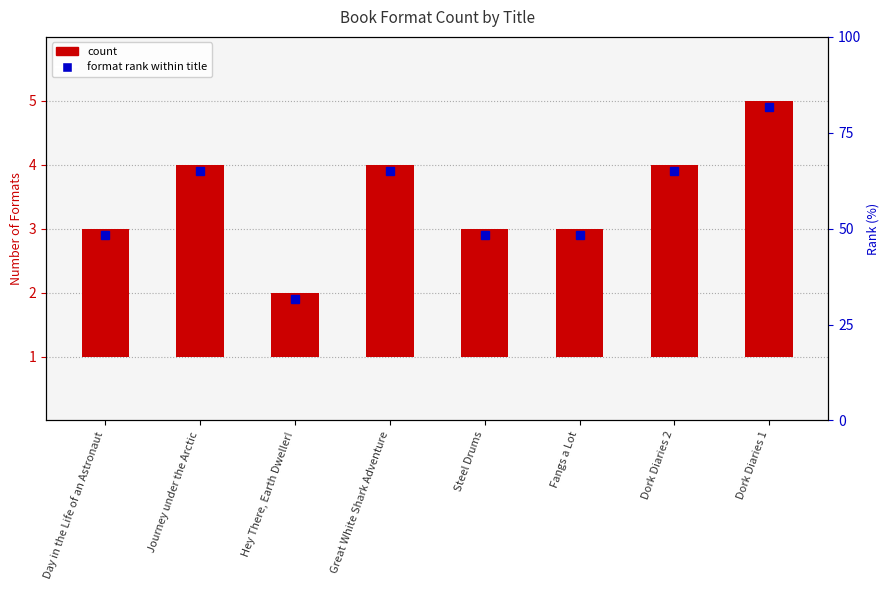

Between Hey There, Earth Dweller! and Dork Diaries 1, which is larger?

Dork Diaries 1